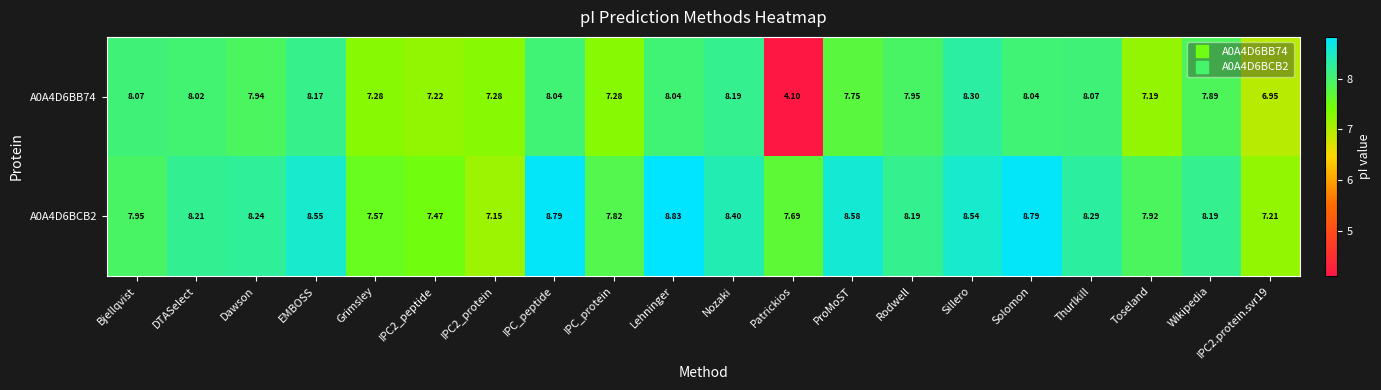

Count the number of data series in this chart.

2